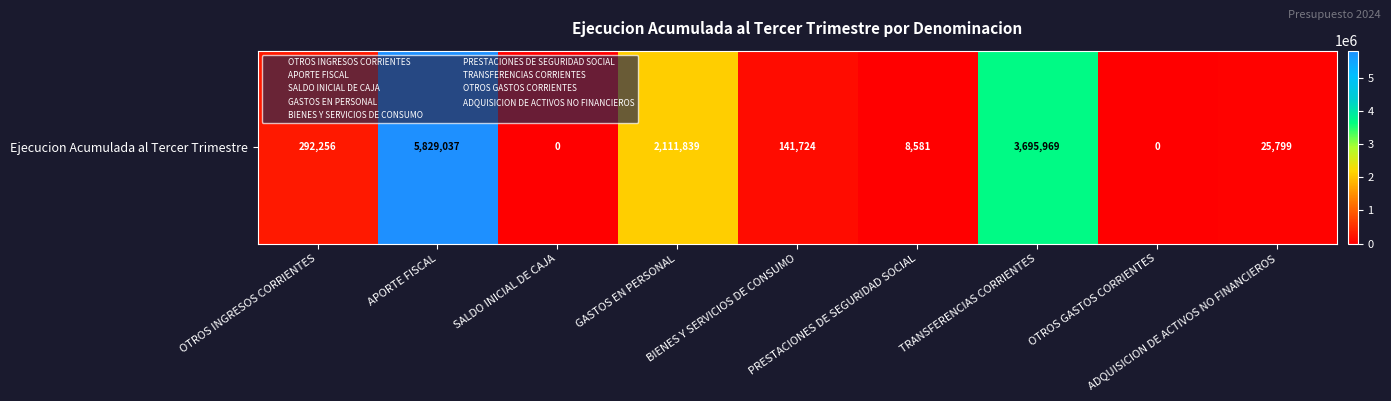

Count the number of values greater than 141724.

4